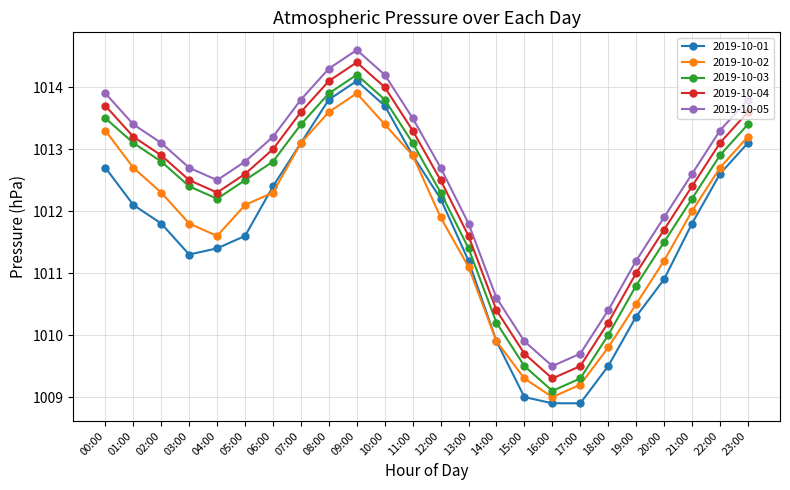

Which label corresponds to the largest value in the chart?

09:00